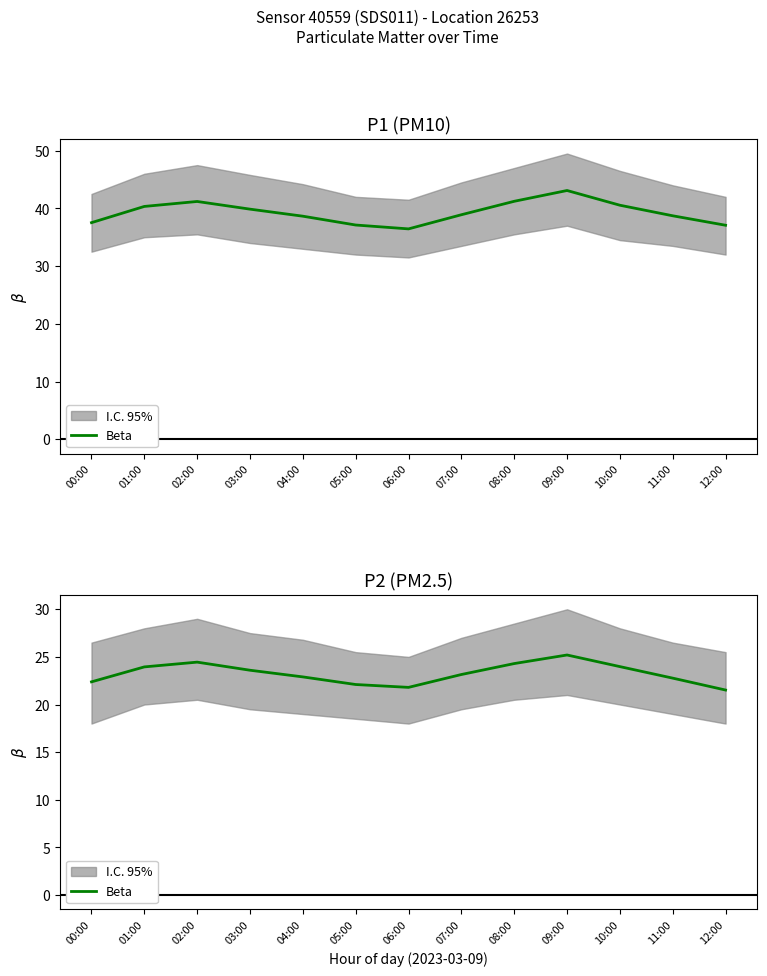

Does the chart display data point markers on the line(s)?

No